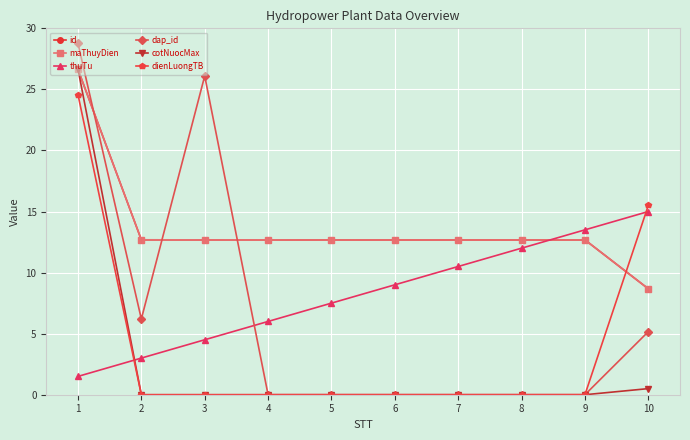

Which has a higher value, 8 or 5?

8